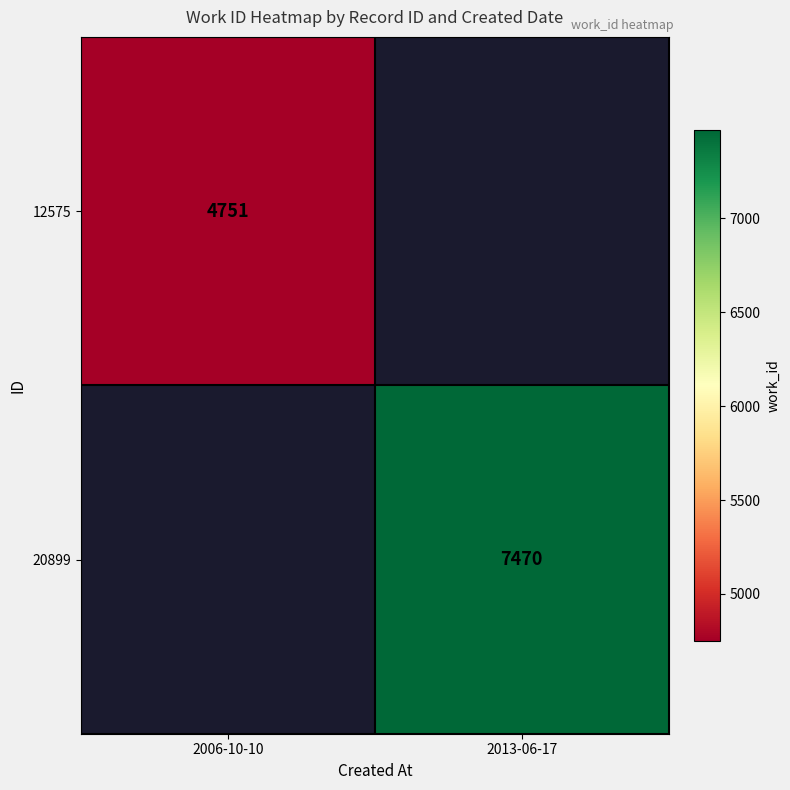

Is it true that 20899 equals 7470 at 2013-06-17?

True